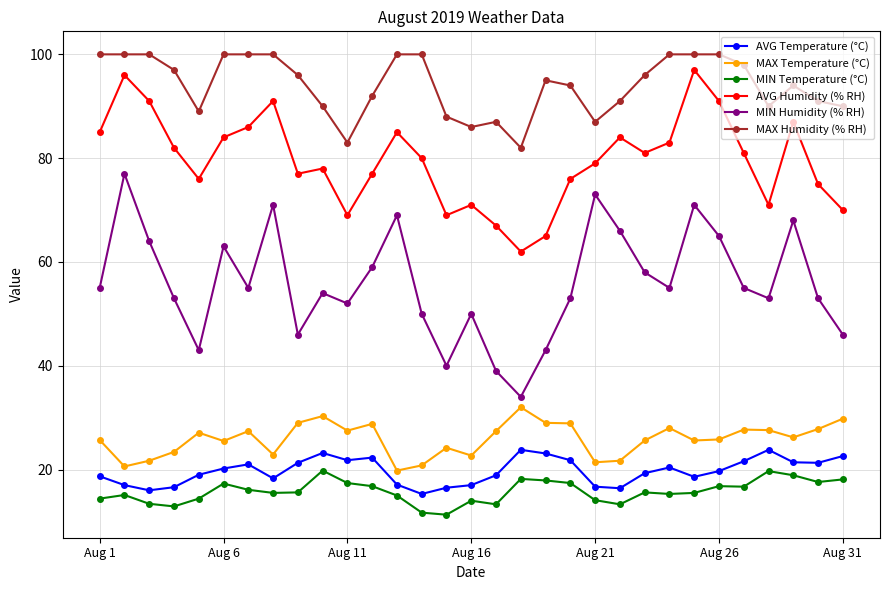

What is the greatest value displayed?

100.0